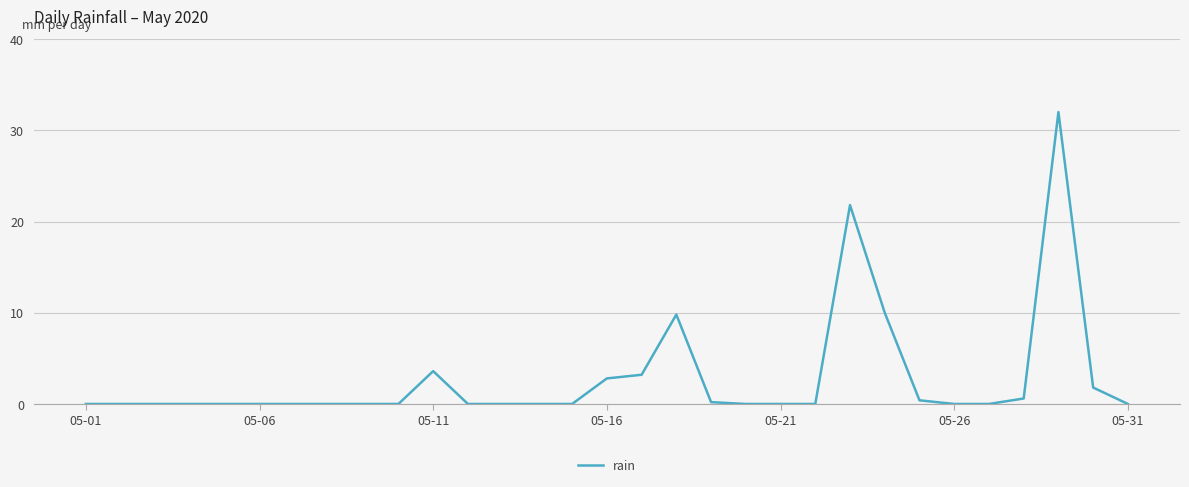

How many lines are shown in the chart?

1